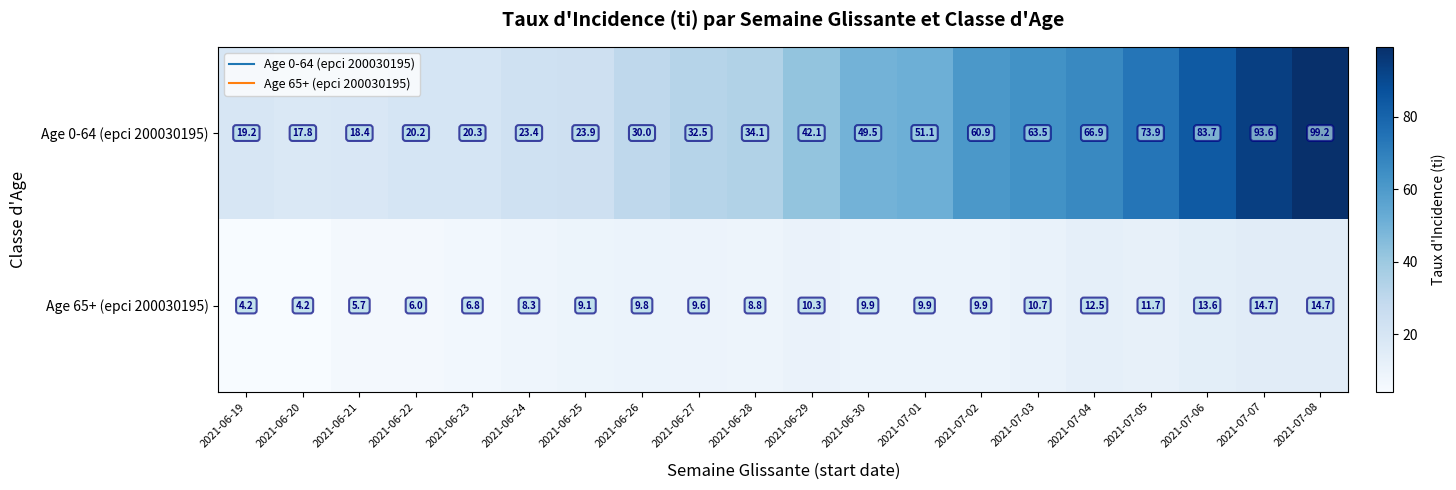

What is the difference between the maximum and minimum values in the Age 65+ (epci 200030195) series?

10.5